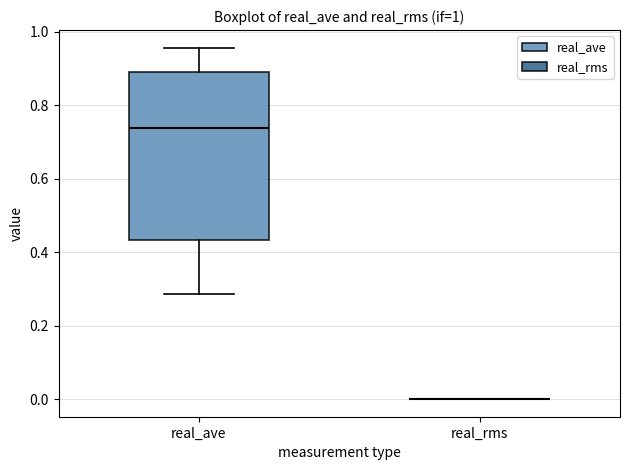

Which box is the tallest, from its lower edge to its upper edge?

real_ave